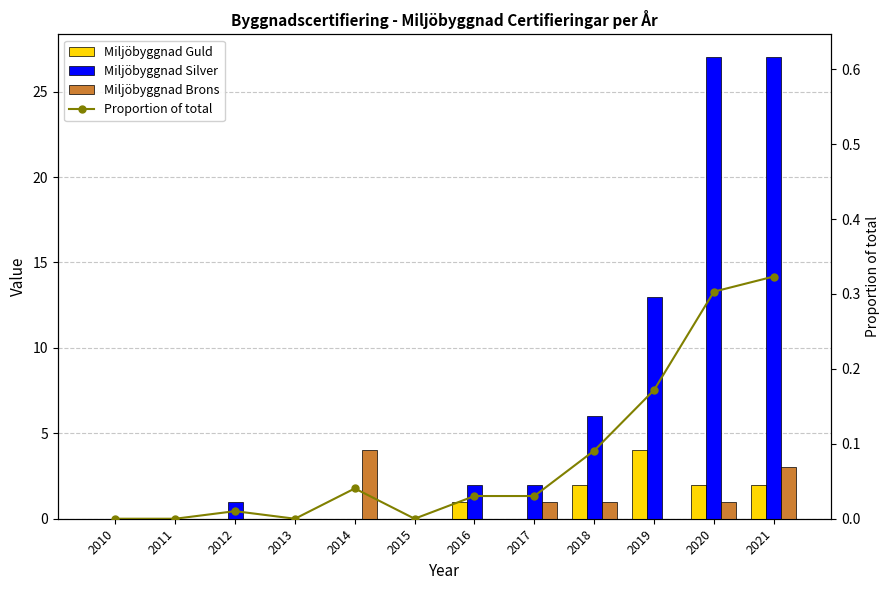

Count the Miljöbyggnad Brons values in the range 0 to 1.

10